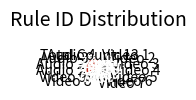

Approximately how many times larger is the value at Video 3 compared to Audio 2?

1.0